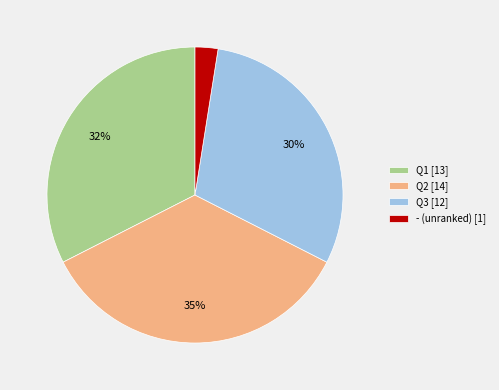

Count the number of slices in the pie.

4